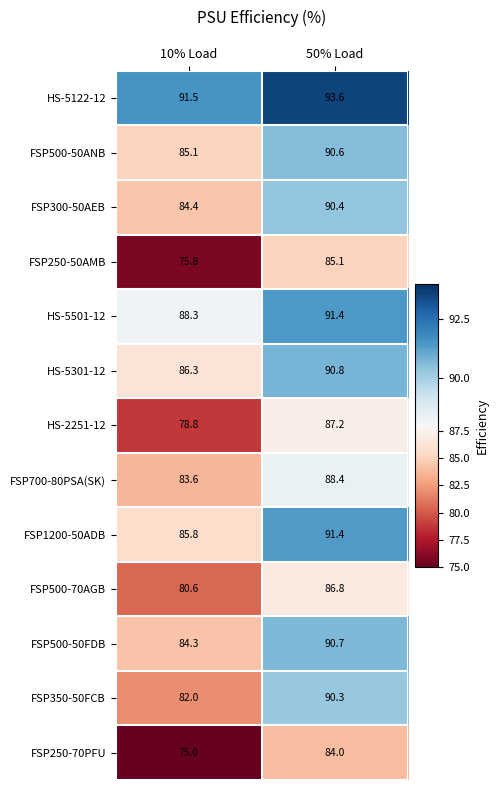

What is the difference between the highest and lowest values at 10% Load?

16.5